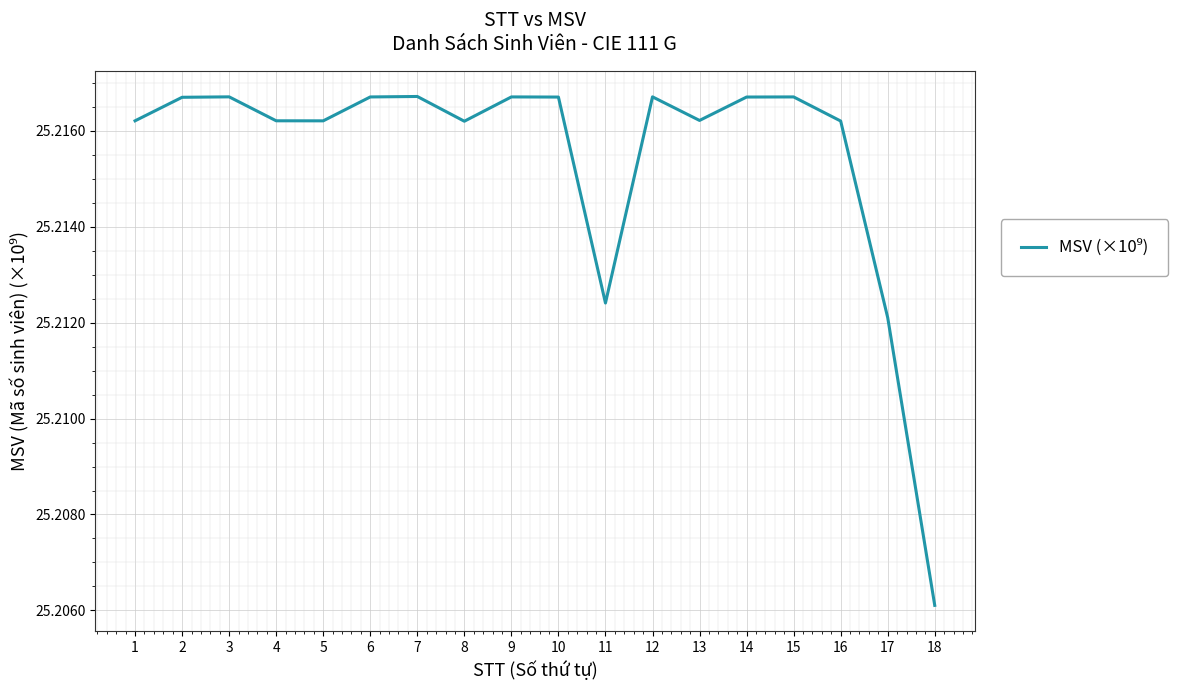

The chart shows a value of 40.4 at 11. True or false?

False